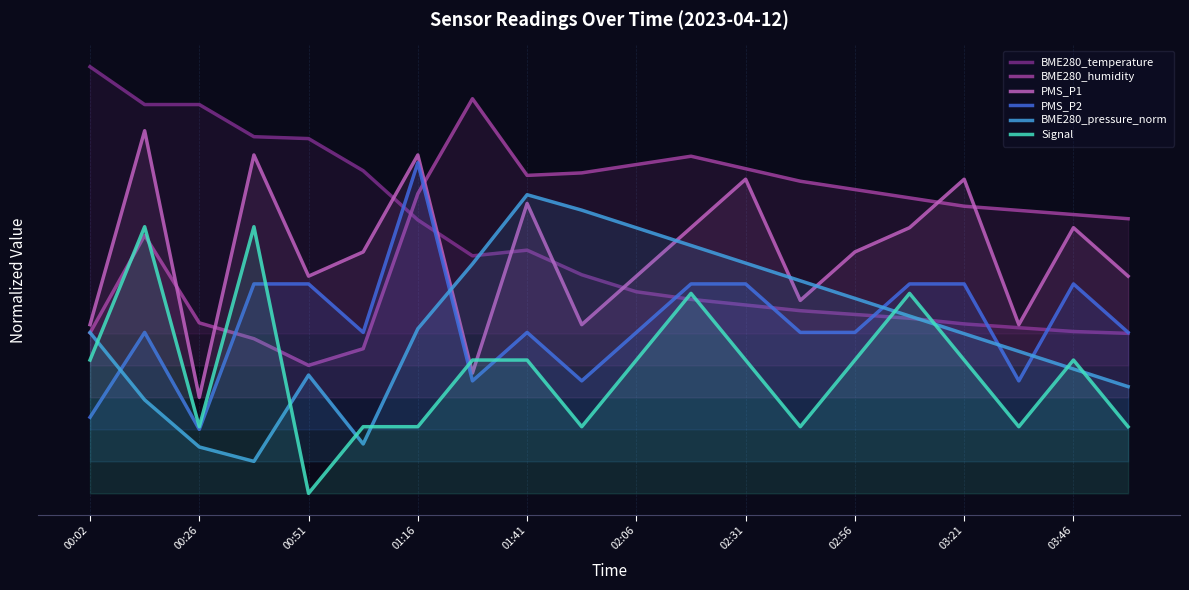

Does the chart display data point markers on the line(s)?

No